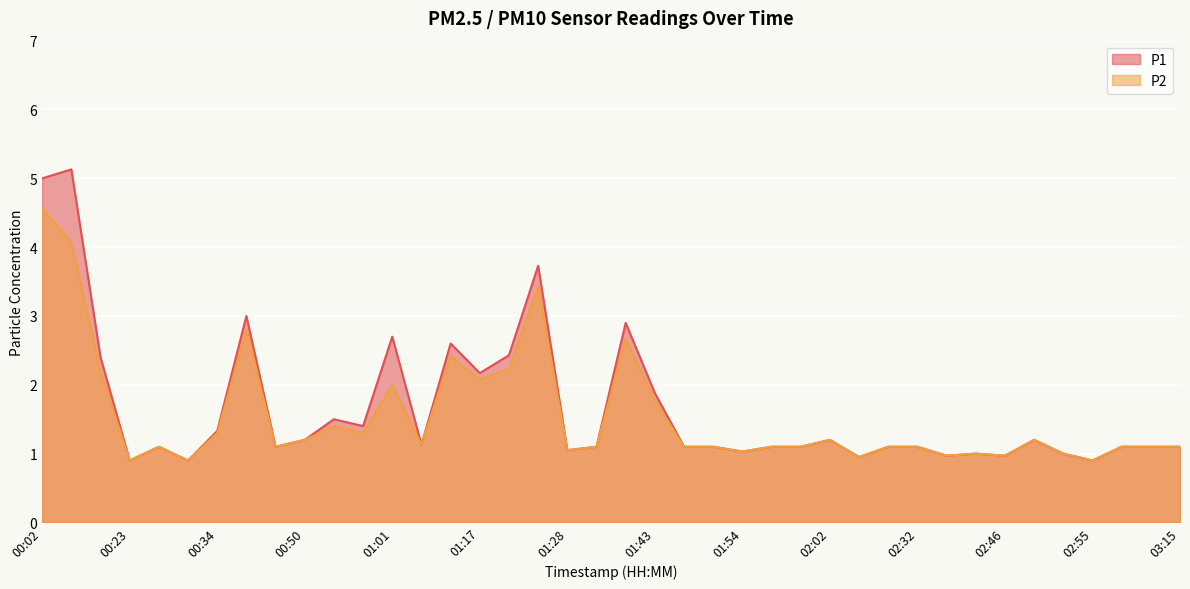

What is the sum of the P2 values at 01:34 and 01:57?

3.8